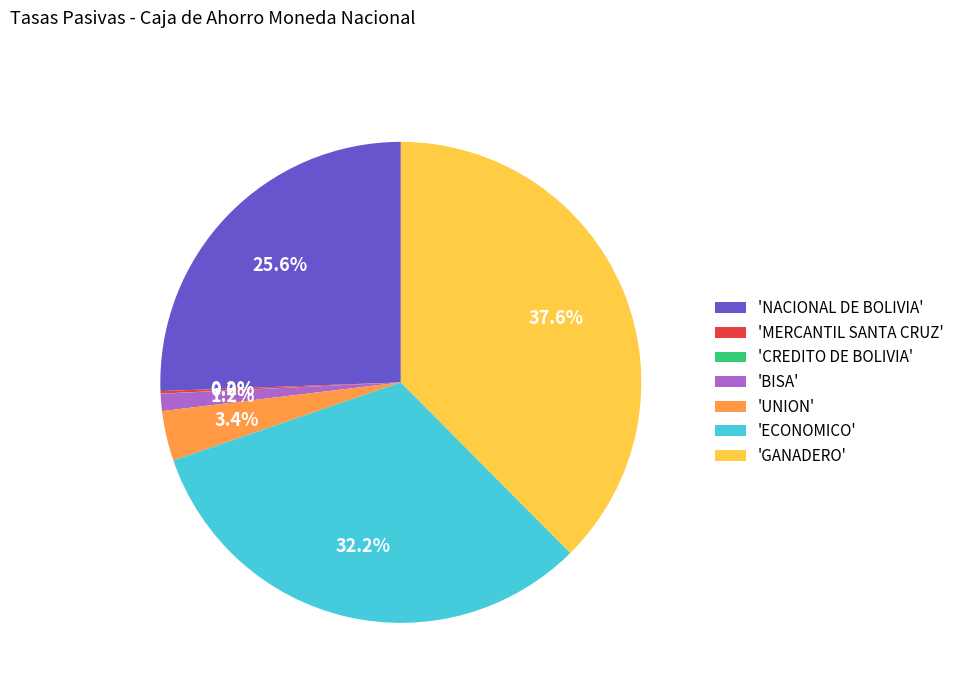

Is there any slice that represents more than half of the pie?

No